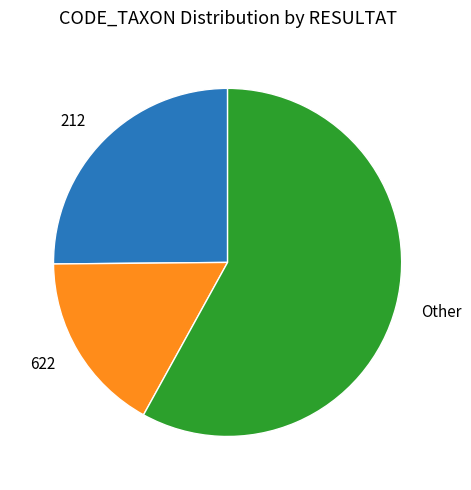

Between Other and 622, which is larger?

Other